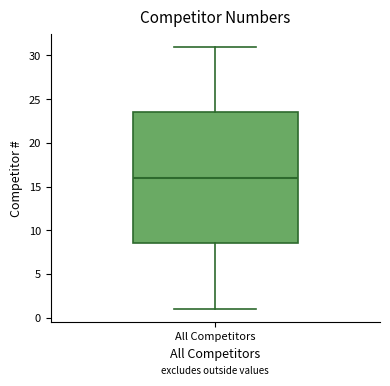

Read this box plot against the y-axis: the position of the median line, the range covered by the box, and the ends of both whiskers. The values are not printed on the chart, so give them approximately, as read against the axis.

median 16.0, box 8.5 to 23.5, whiskers 1.0 to 31.0